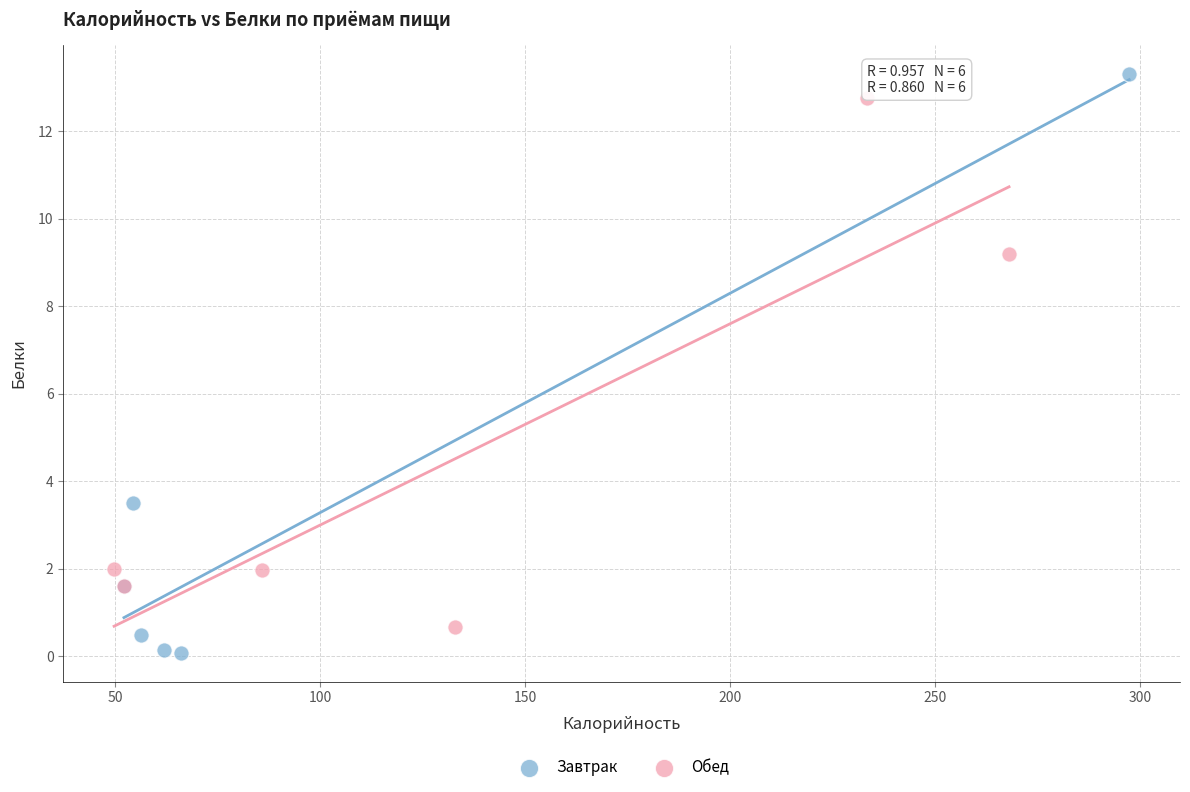

Which series has the widest spread of Y values?

Завтрак